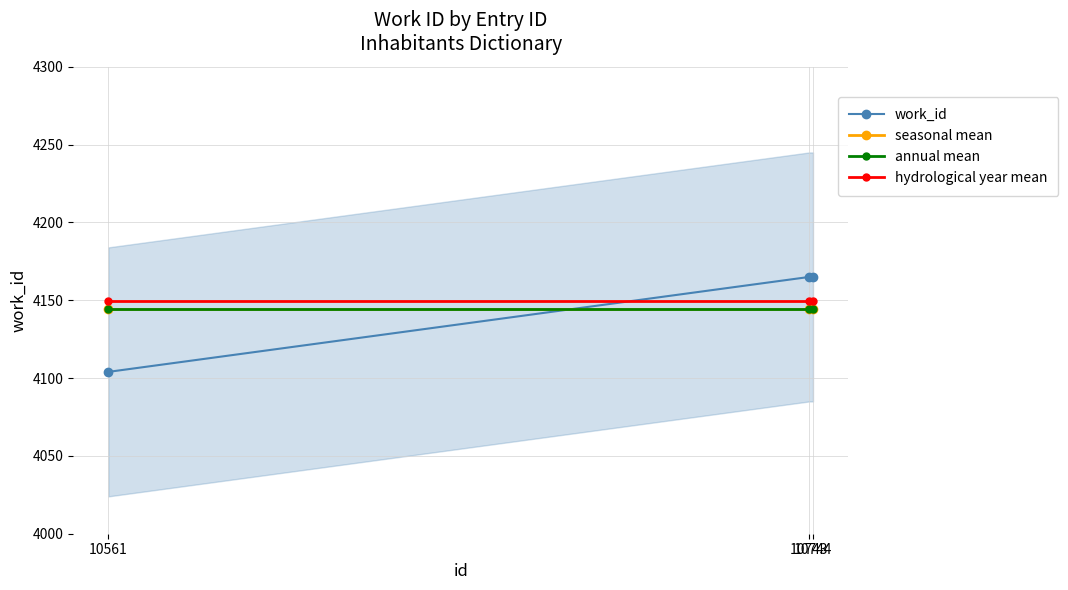

The value of work_id at 10561 is 4104.0. True or false?

True